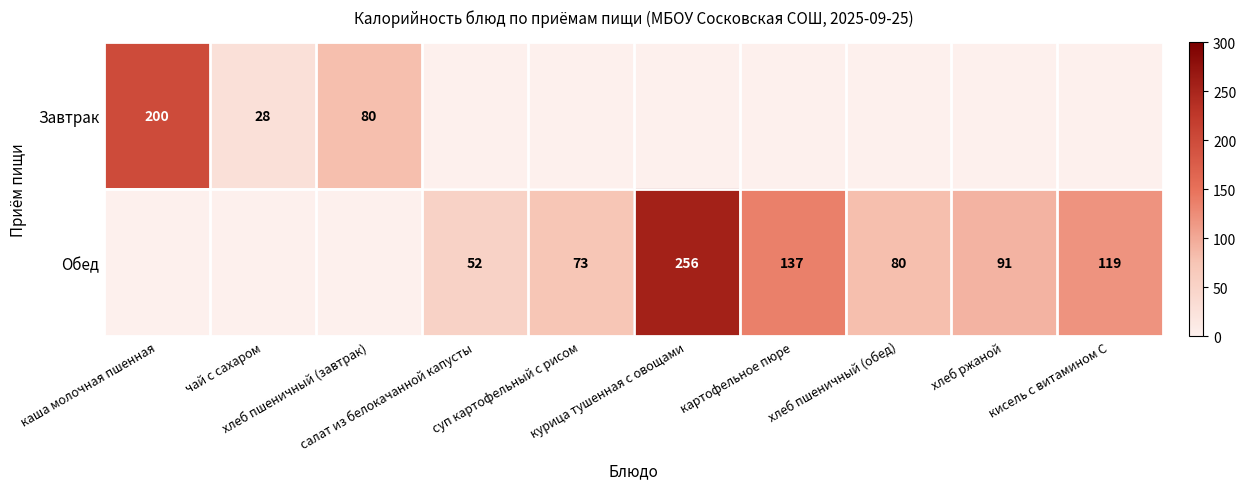

True or false: Завтрак has a value of 0 at суп картофельный с рисом.

True